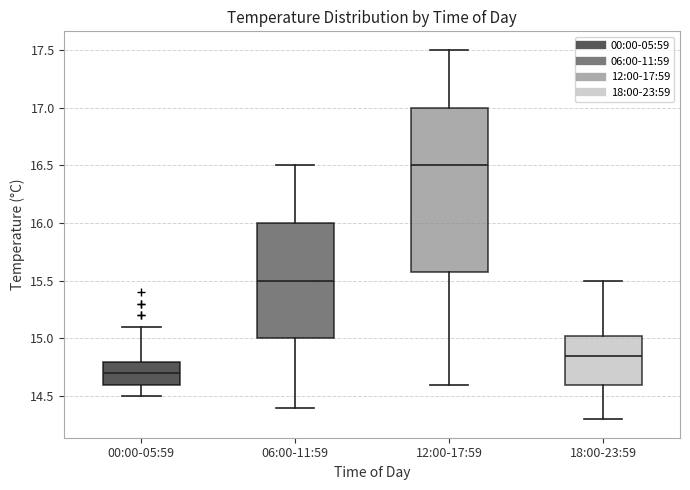

Reading left to right, read every box against the y-axis: the position of its median line, the range the box covers, and the ends of its whiskers. The values are not printed on the chart, so give them approximately, as read against the axis.

00:00-05:59: median 14.70, box 14.60 to 14.80, whiskers 14.50 to 15.10
06:00-11:59: median 15.50, box 15.00 to 16.00, whiskers 14.40 to 16.50
12:00-17:59: median 16.50, box 15.60 to 17.00, whiskers 14.60 to 17.50
18:00-23:59: median 14.85, box 14.60 to 15.05, whiskers 14.30 to 15.50